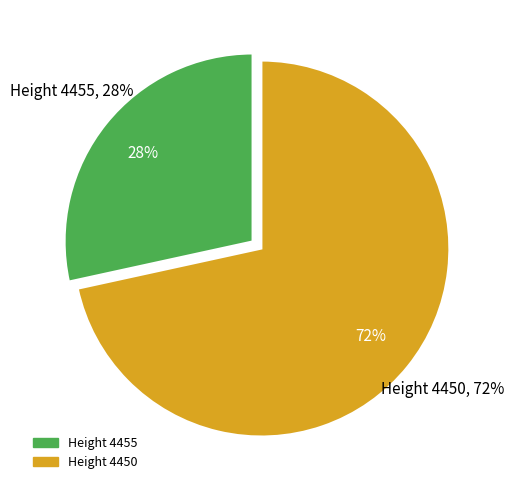

Is 4455 the majority of the pie?

No